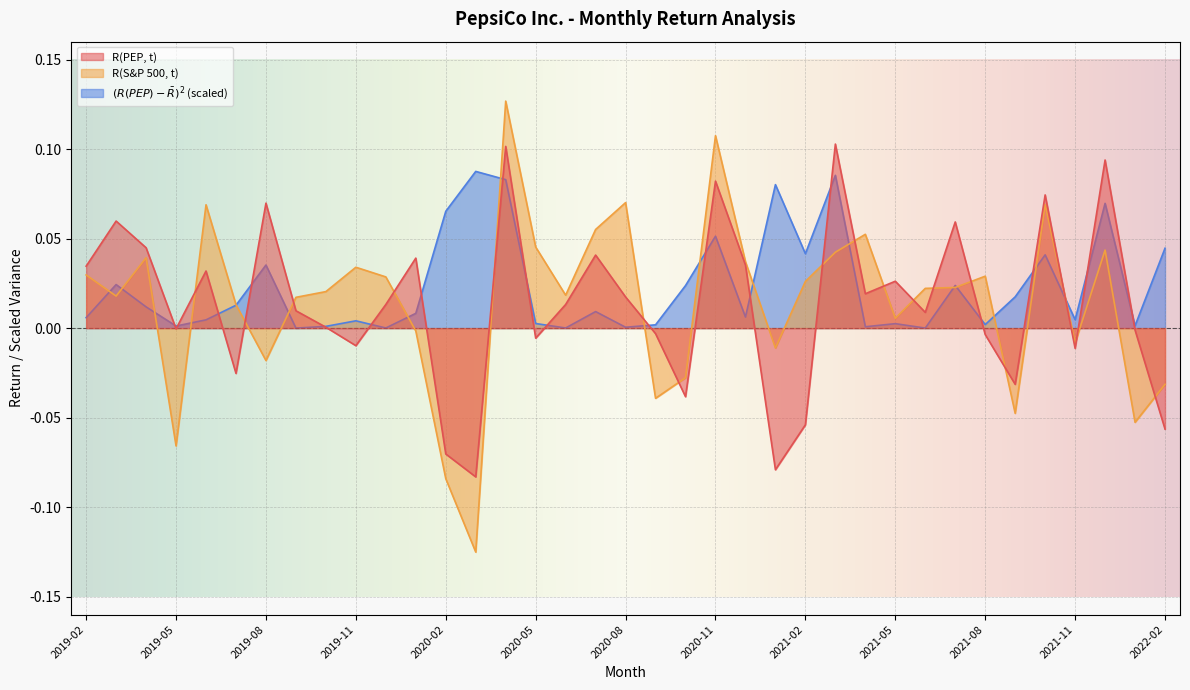

True or false: R(S&P 500, t) has more than 0 interior local peaks.

True